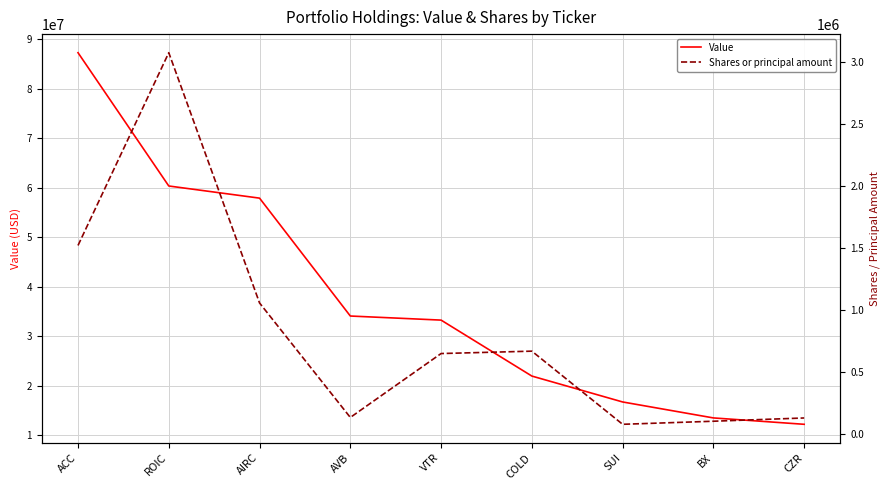

Does the chart have visible grid lines?

Yes